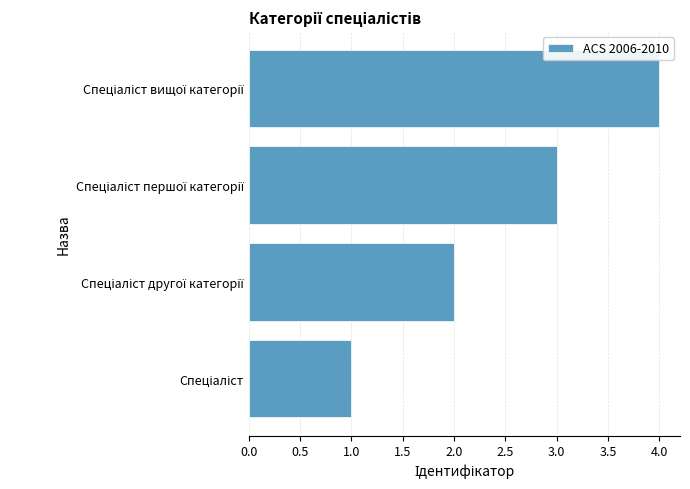

What is the difference between the second highest and second lowest values?

1